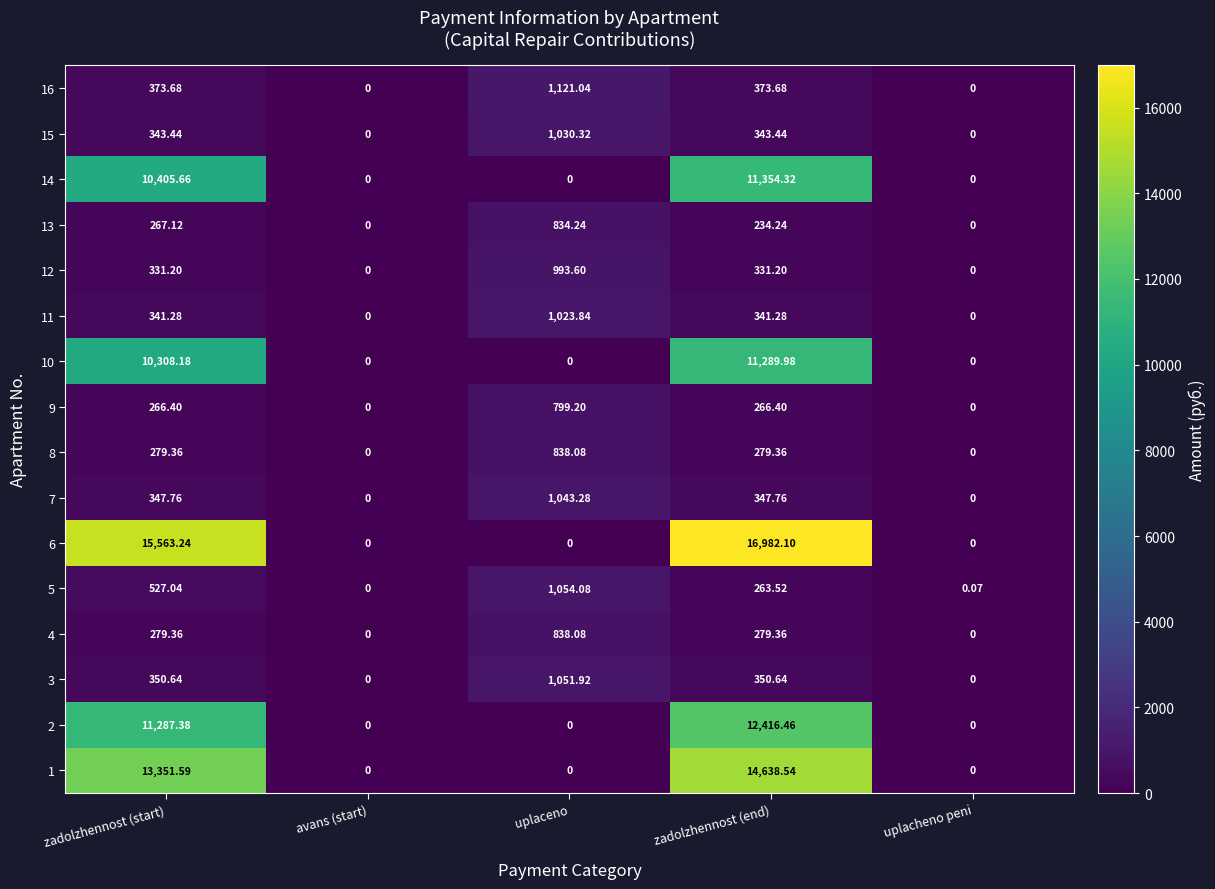

Which category has the highest value in the 10 series?

zadolzhennost (end)